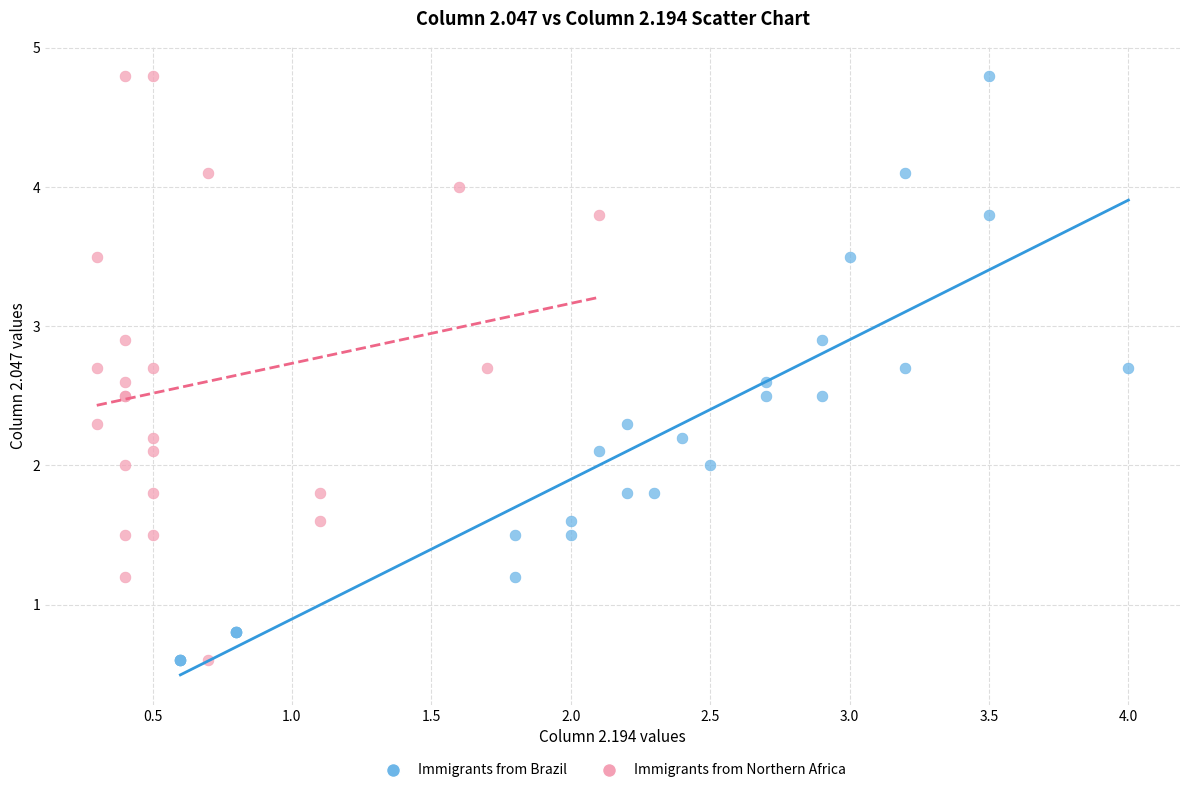

What are all the series names shown in the legend?

Immigrants from Brazil, Immigrants from Northern Africa